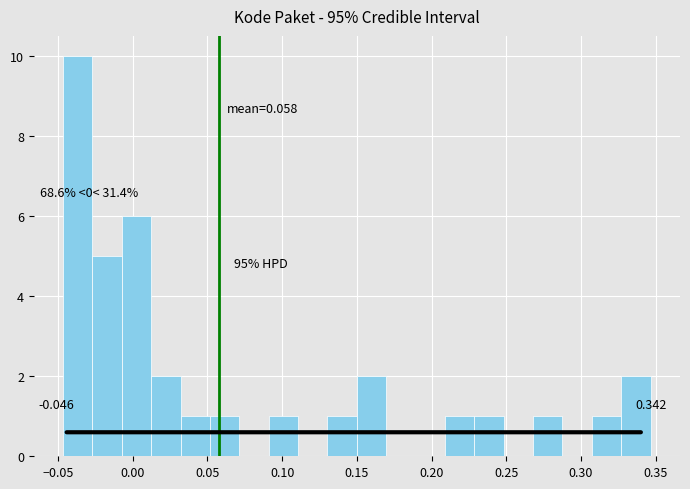

Read against the x-axis, roughly where is the centre of the tallest bar?

-0.035